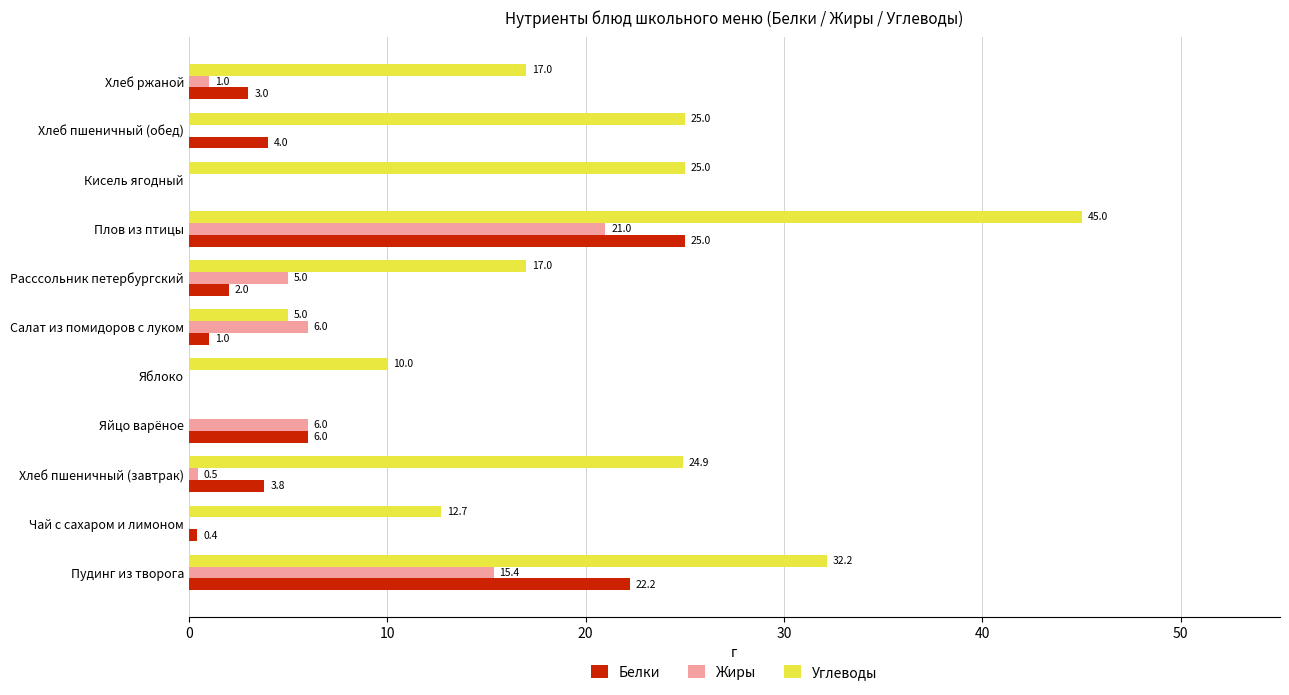

Where is Белки nearest to the value 12?

Яйцо варёное